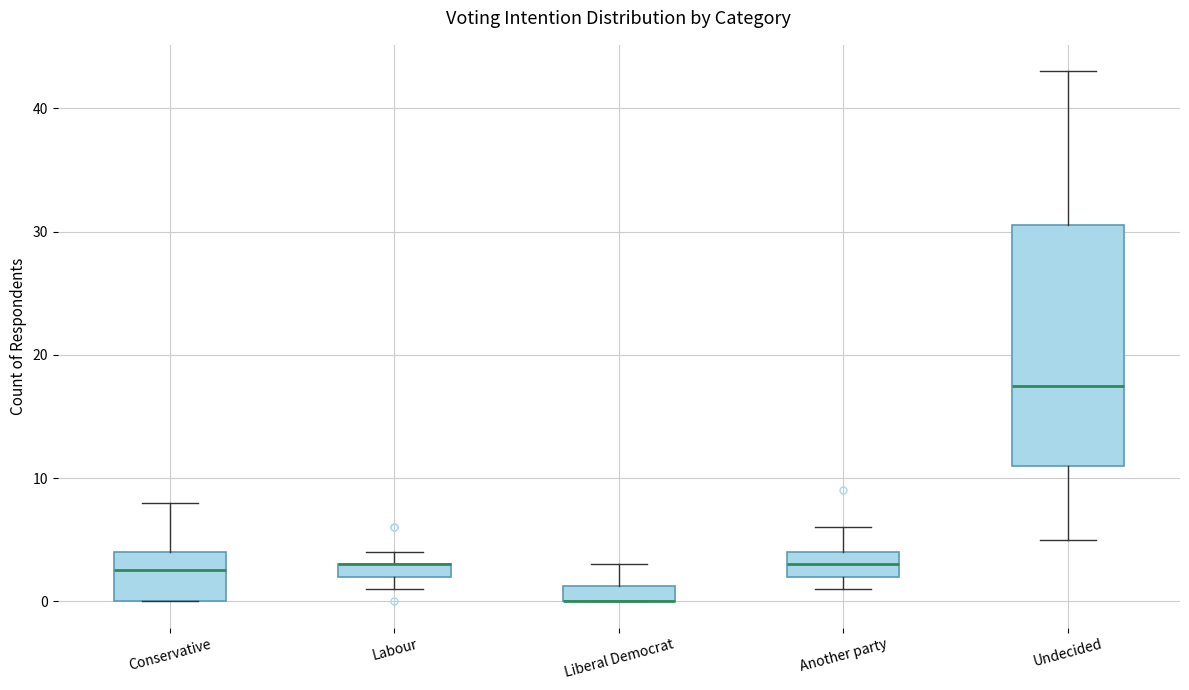

Where is the upper edge of the box for Labour on the y-axis? The values are not printed on the chart, so give them approximately, as read against the axis.

3